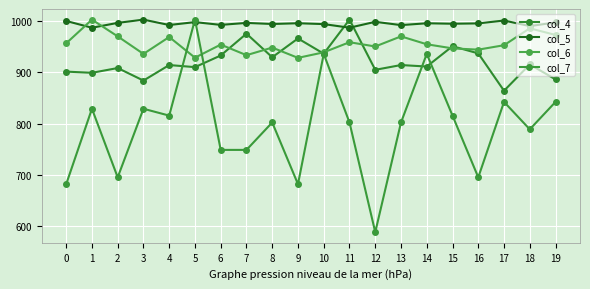

Count the number of categories in the chart.

20